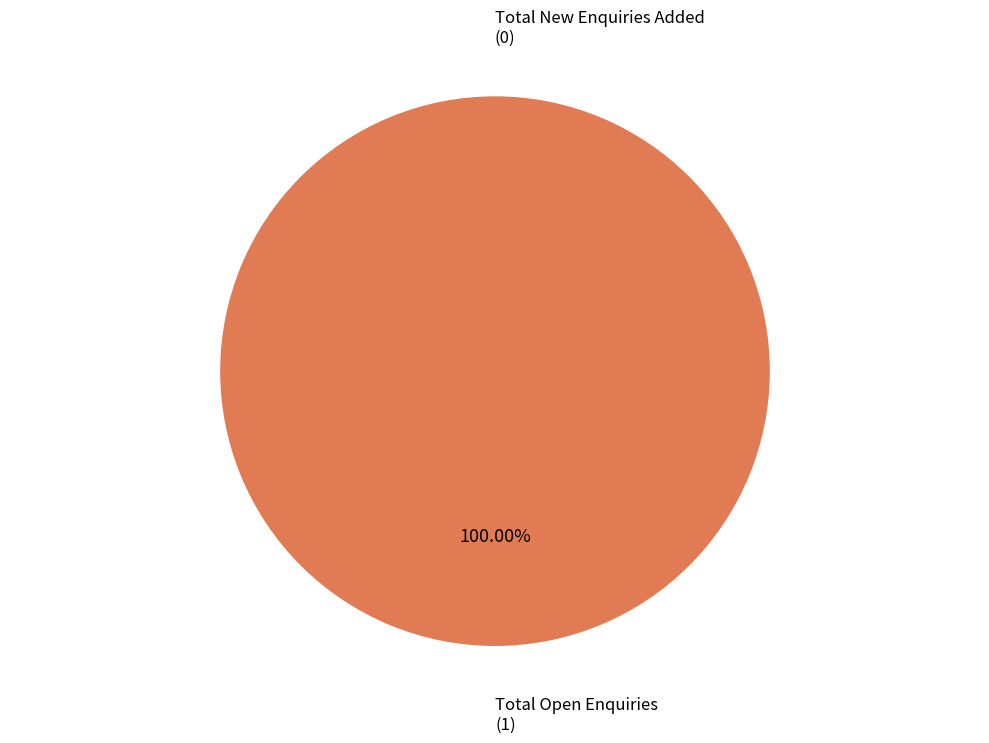

Rank the categories by value from highest to lowest.

Total Open Enquiries, Total New Enquiries Added